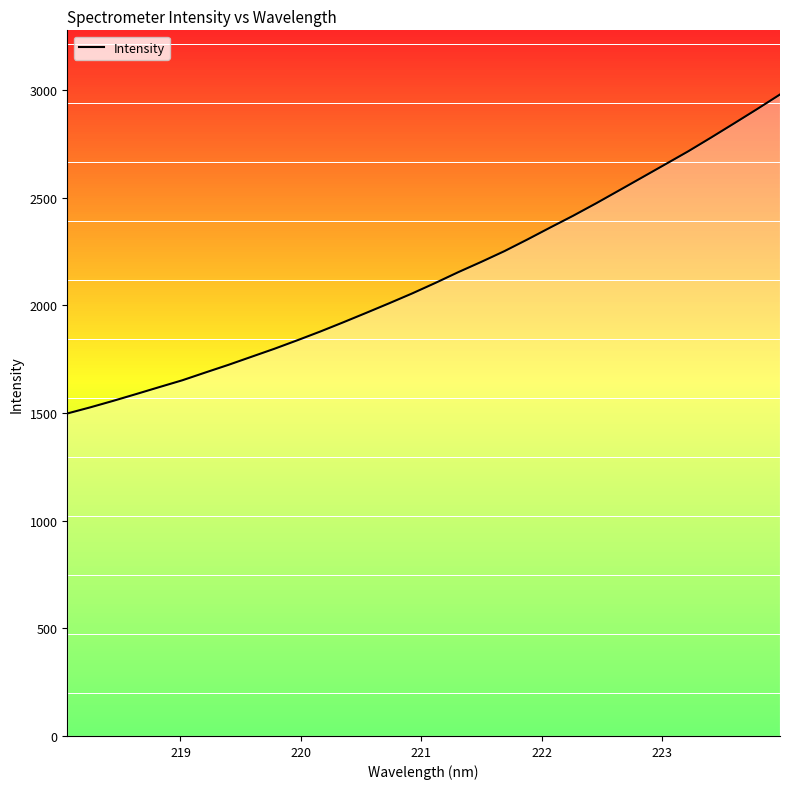

What is the smallest value displayed?

1497.5